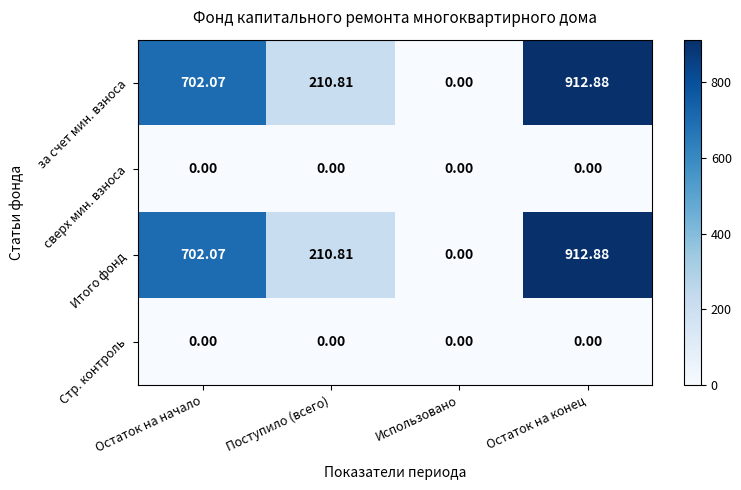

Is the value of Итого фонд at Поступило (всего) greater than the value of за счет мин. взноса at Остаток на начало?

No